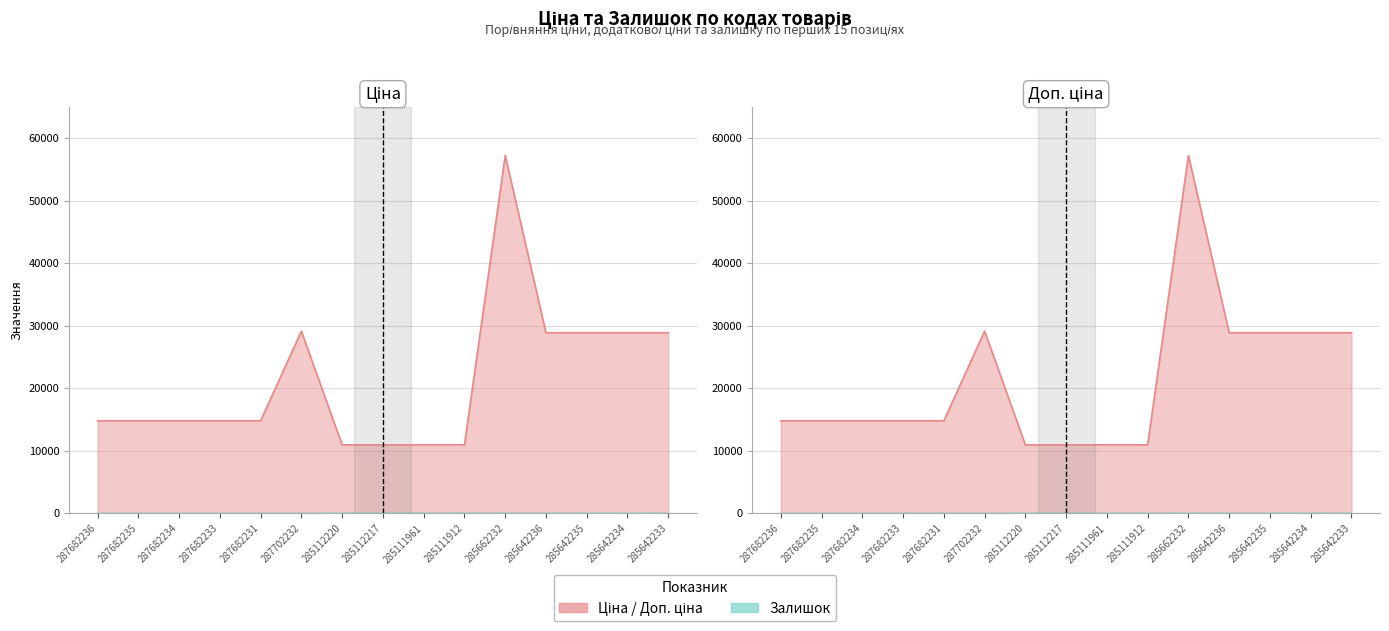

Reading left to right, extract all data points from this chart.

Ціна: 14817.6	14817.6	14817.6	14817.6	14817.6	29152.3	10964.4	10964.4	10964.4	10964.4	57258.0	28901.7	28901.7	28901.7	28901.7
Доп. ціна: 14817.6	14817.6	14817.6	14817.6	14817.6	29152.3	10964.4	10964.4	10964.4	10964.4	57258.0	28901.7	28901.7	28901.7	28901.7
Залишок: 0.0	0.0	0.0	0.0	0.0	0.0	17.0	17.0	17.0	15.0	13.0	16.0	14.0	10.0	16.0